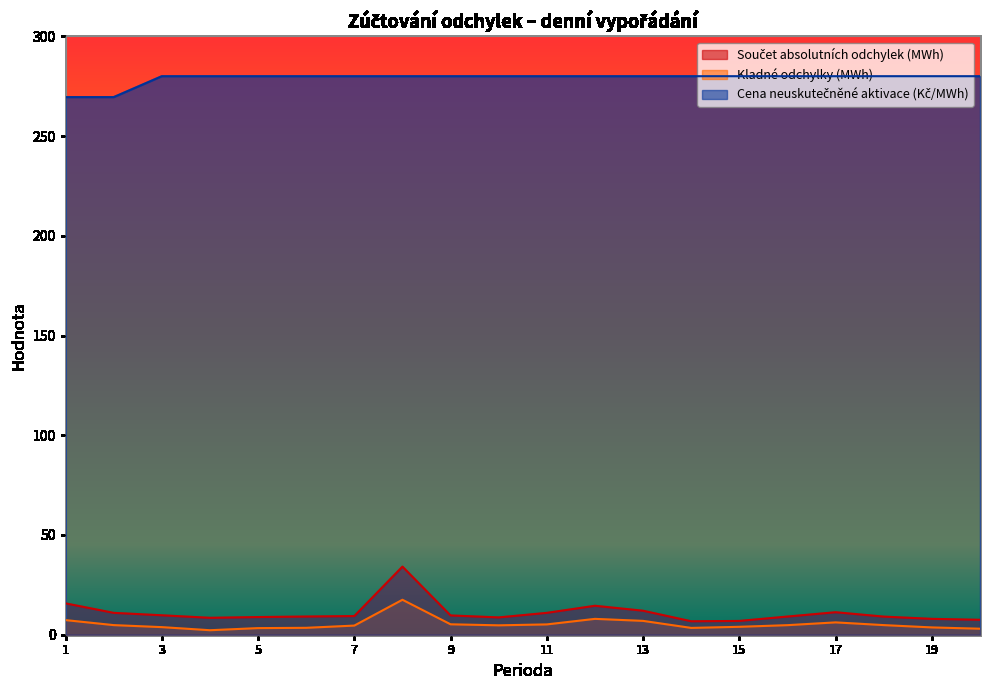

True or false: Součet absolutních odchylek (MWh) and Kladné odchylky (MWh) intersect in this chart.

False